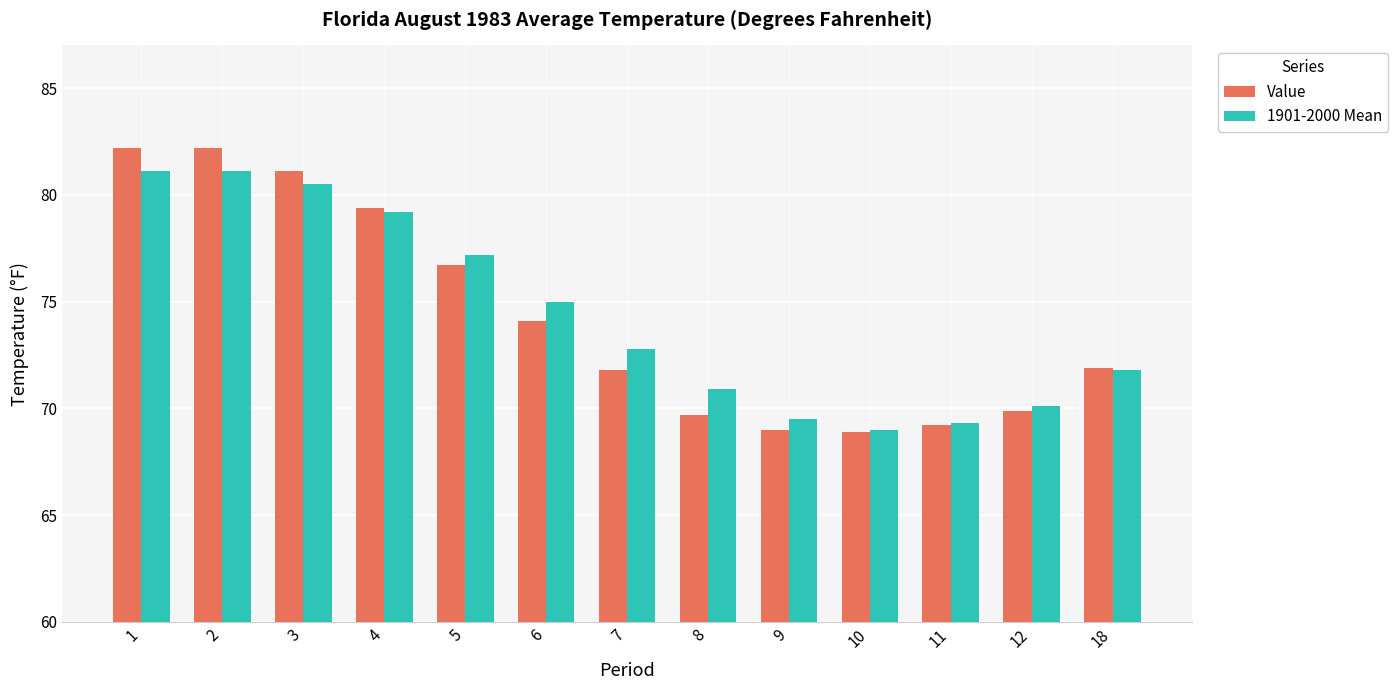

What are all the series names shown in the legend?

Value, 1901-2000 Mean